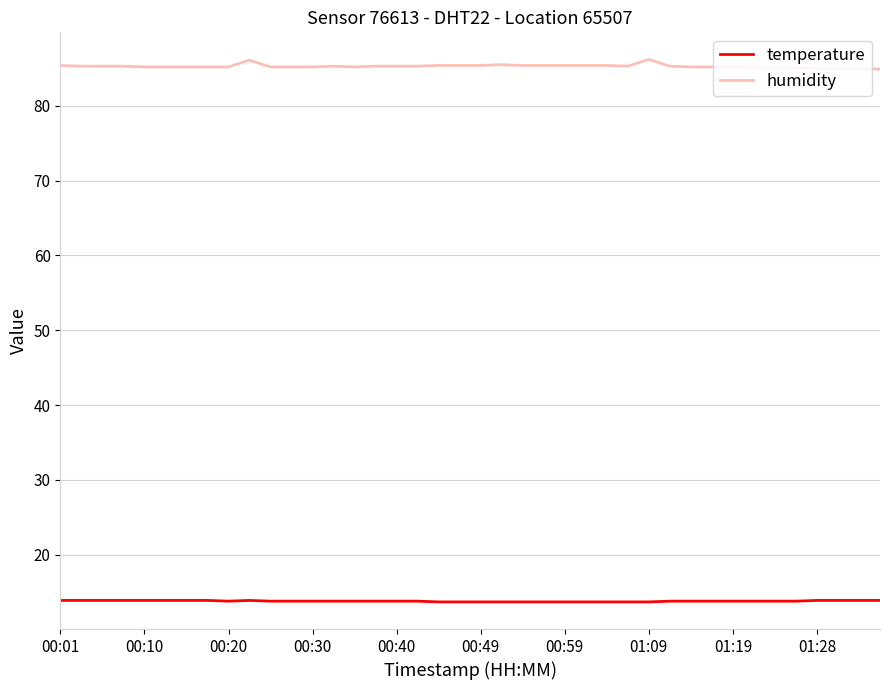

True or false: temperature and humidity cross at least once.

False